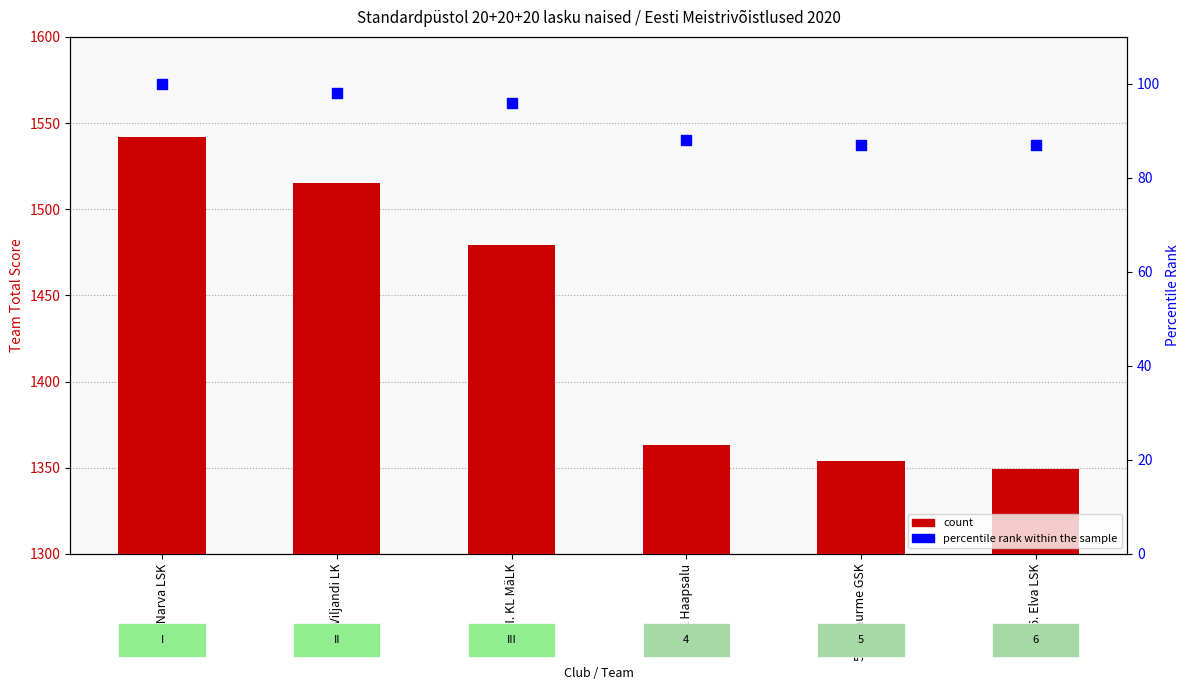

What are all the series names shown in the legend?

count, percentile rank within the sample